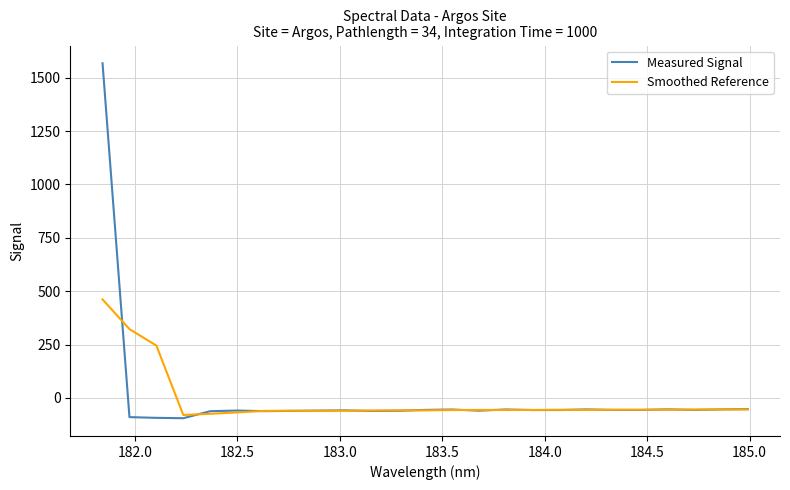

What is the minimum value shown in the chart?

-94.8